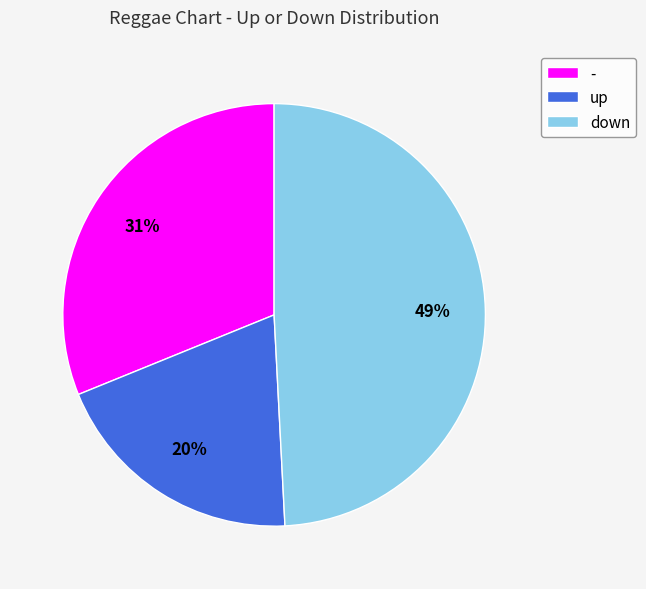

What is the ratio of the value at up to the value at -?

0.6